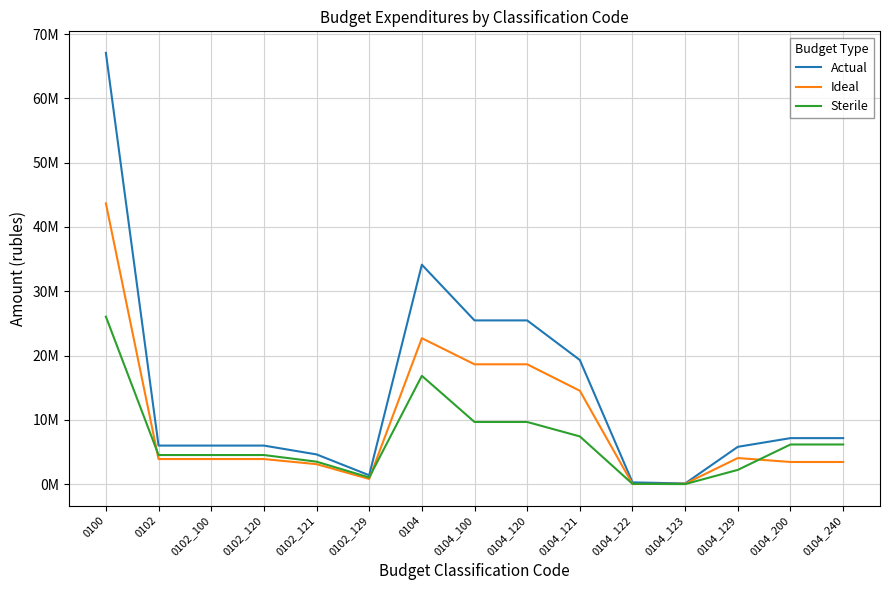

Where do Sterile and Ideal first cross each other?

0100 and 0102